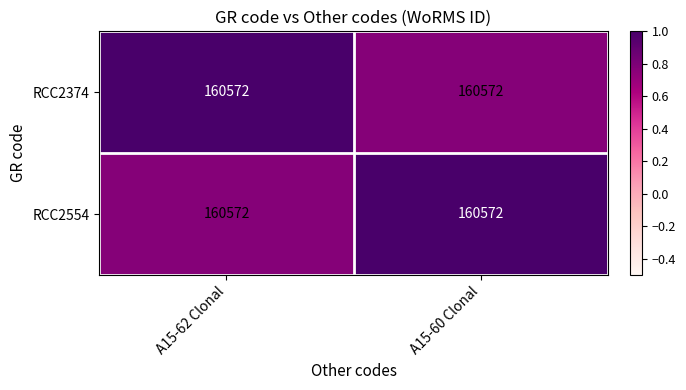

Is the value of RCC2554 at A15-60 Clonal greater than the value of RCC2374 at A15-60 Clonal?

Yes